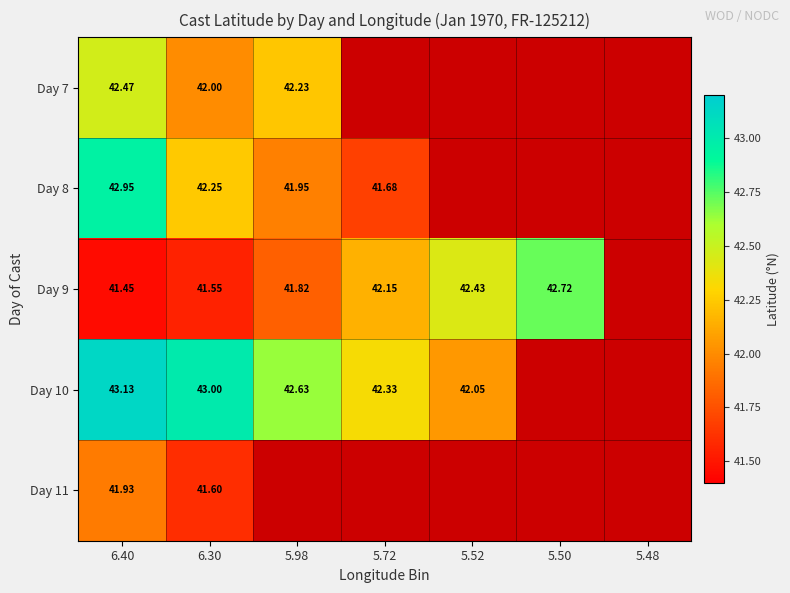

The Day 9 series shows 41.5 at 6.30. True or false?

True